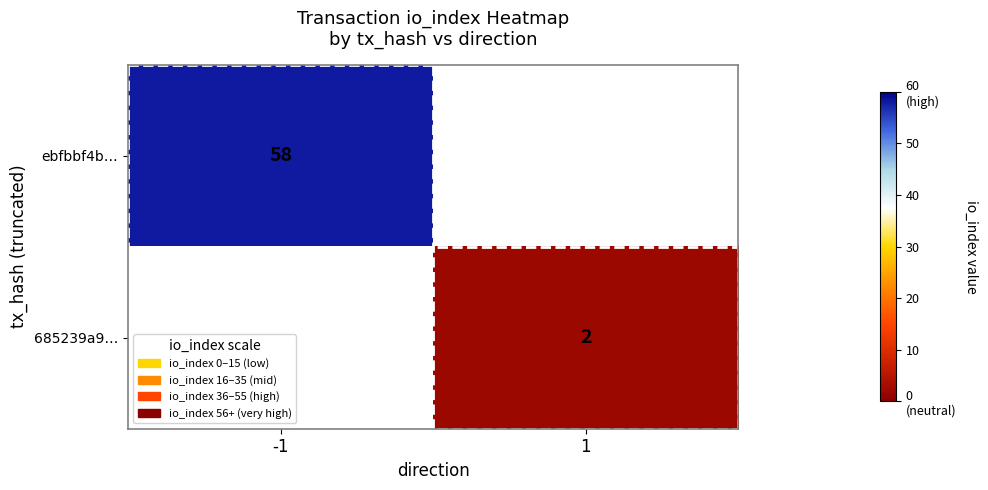

True or false: ebfbbf4b… has a value of 19 at -1.

False